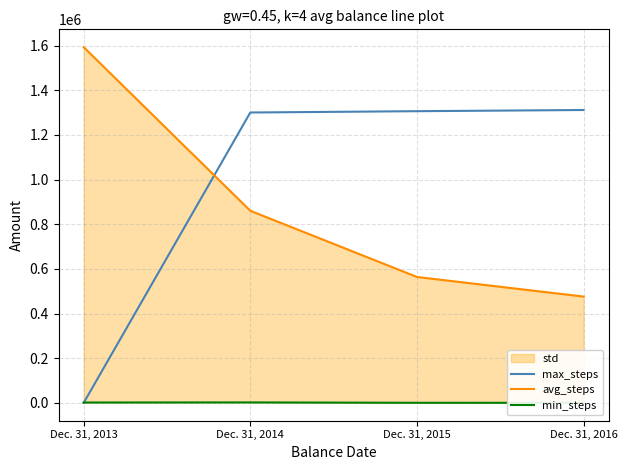

The value of max_steps at Dec. 31, 2013 is -490432. True or false?

False